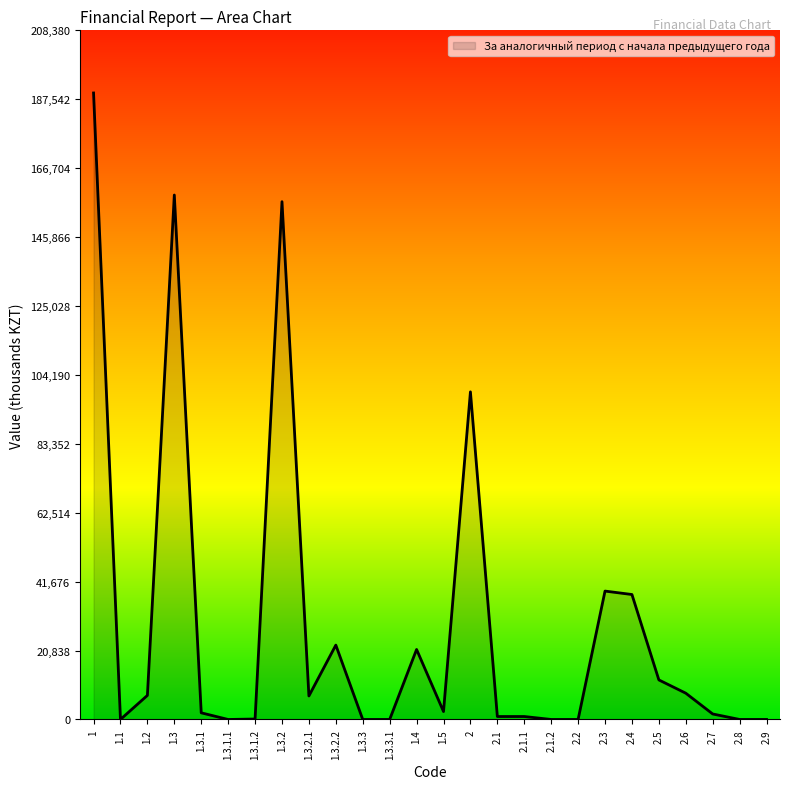

Is it true that the value at 2.3 is 63141?

False